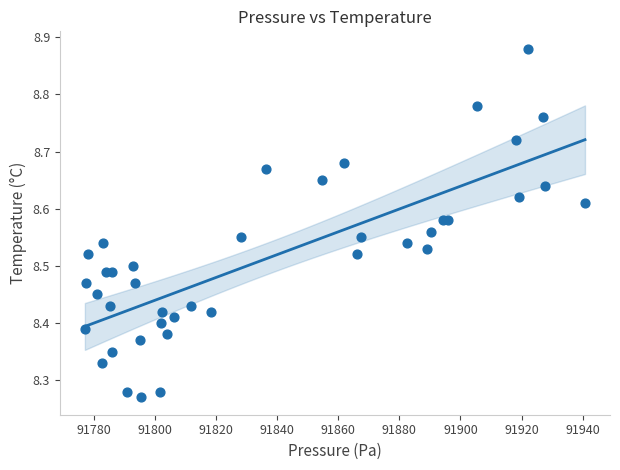

What is the range of X values (max minus min)?

163.6